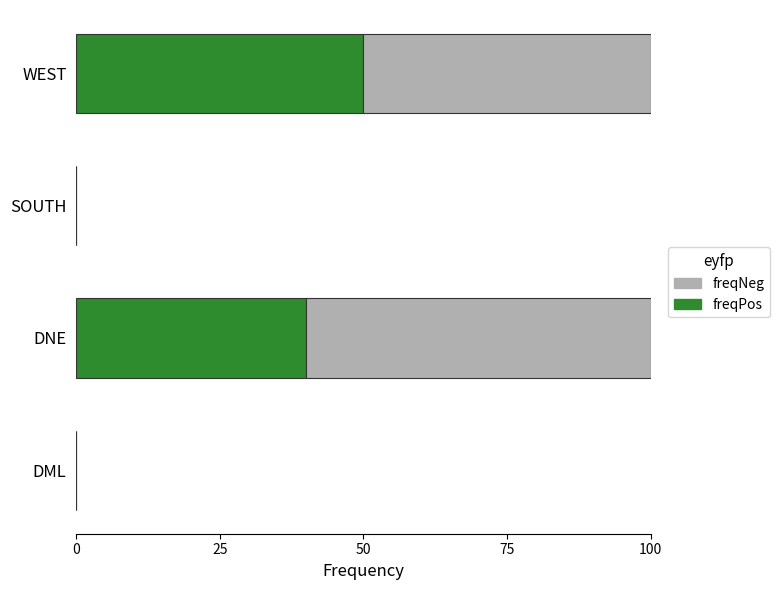

How many data points does each series have?

4